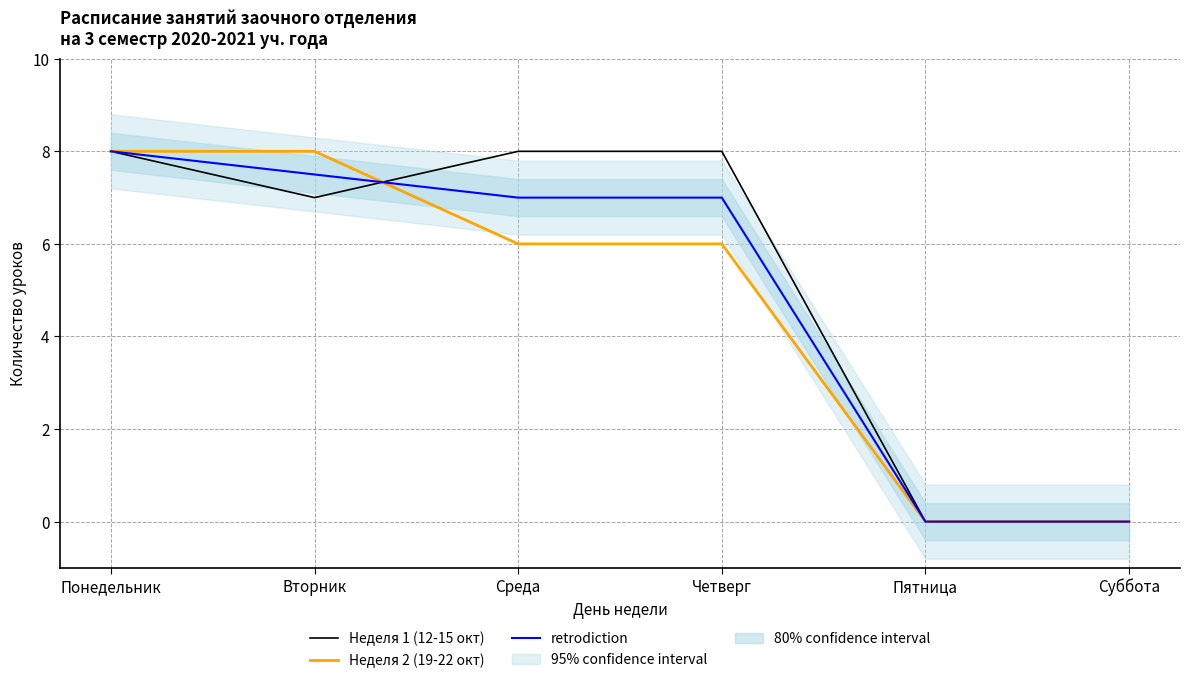

What are all the series names shown in the legend?

Неделя 1 (12-15 окт), Неделя 2 (19-22 окт), retrodiction